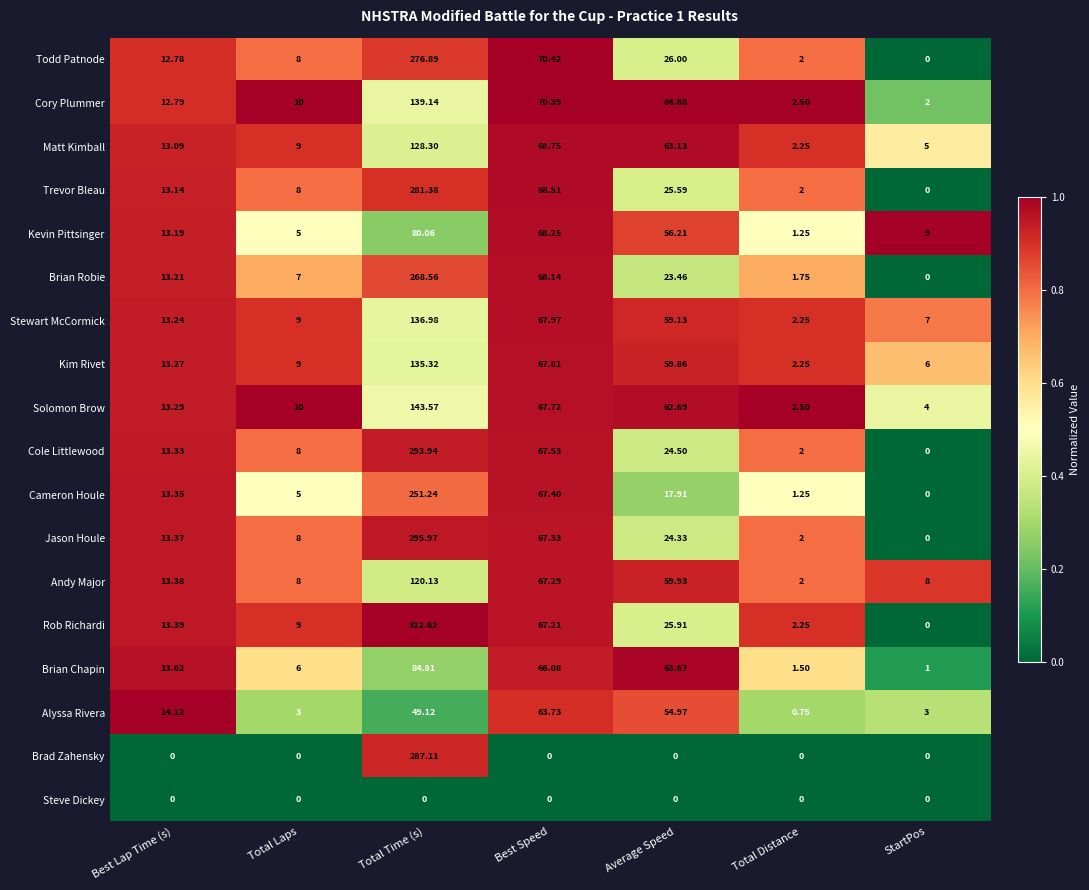

At which category is the sum across all series the highest?

Total Time (s)